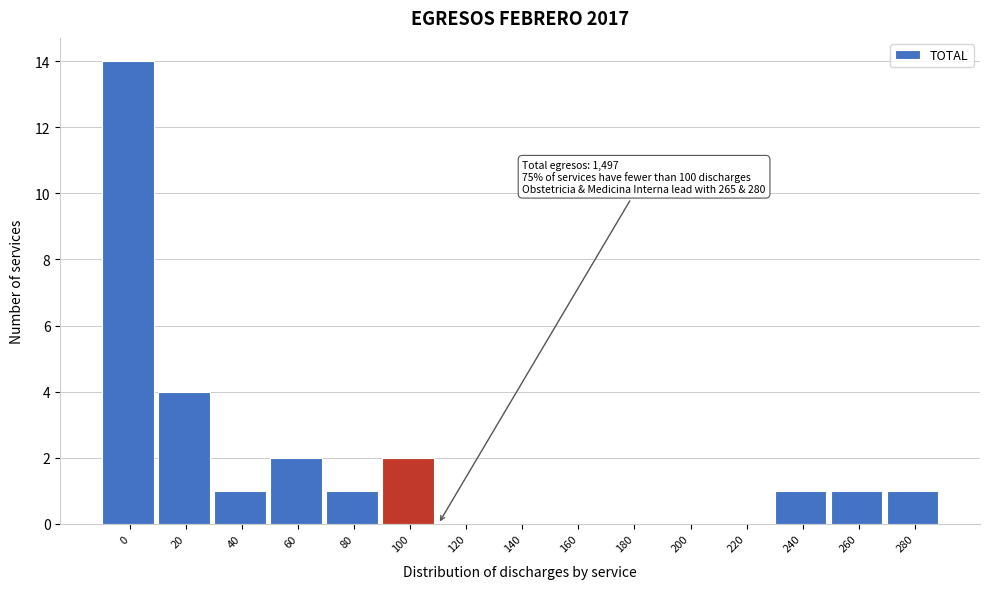

Reading right to left, transcribe all the data shown in this chart.

280=1	260=1	240=1	220=0	200=0	180=0	160=0	140=0	120=0	100=2	80=1	60=2	40=1	20=4	0=14